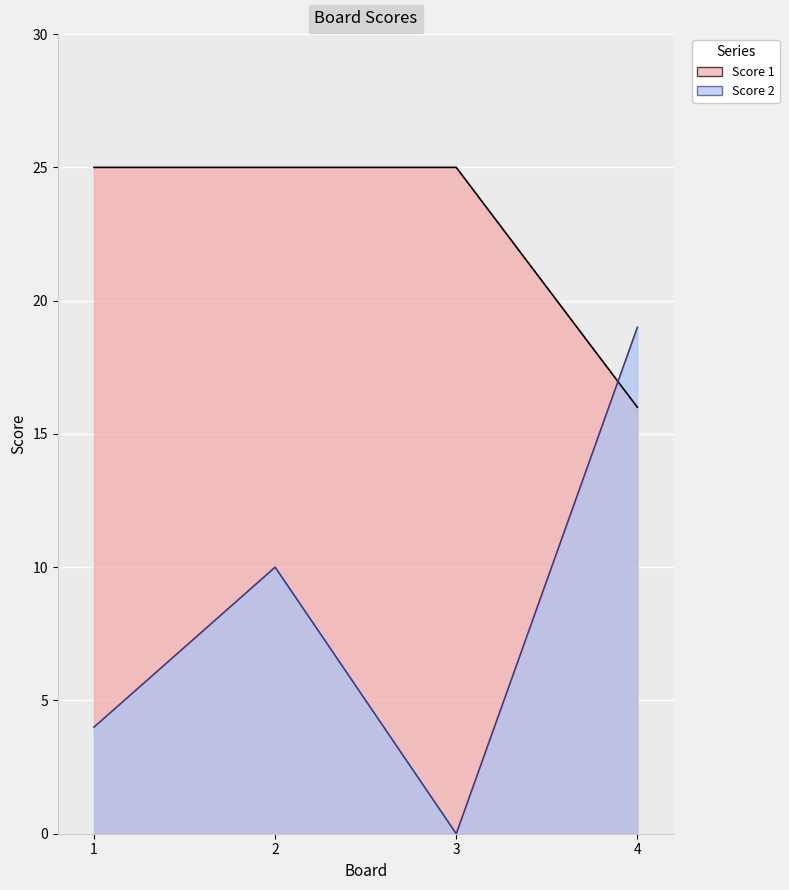

Which series has the largest range (max minus min)?

Score 2